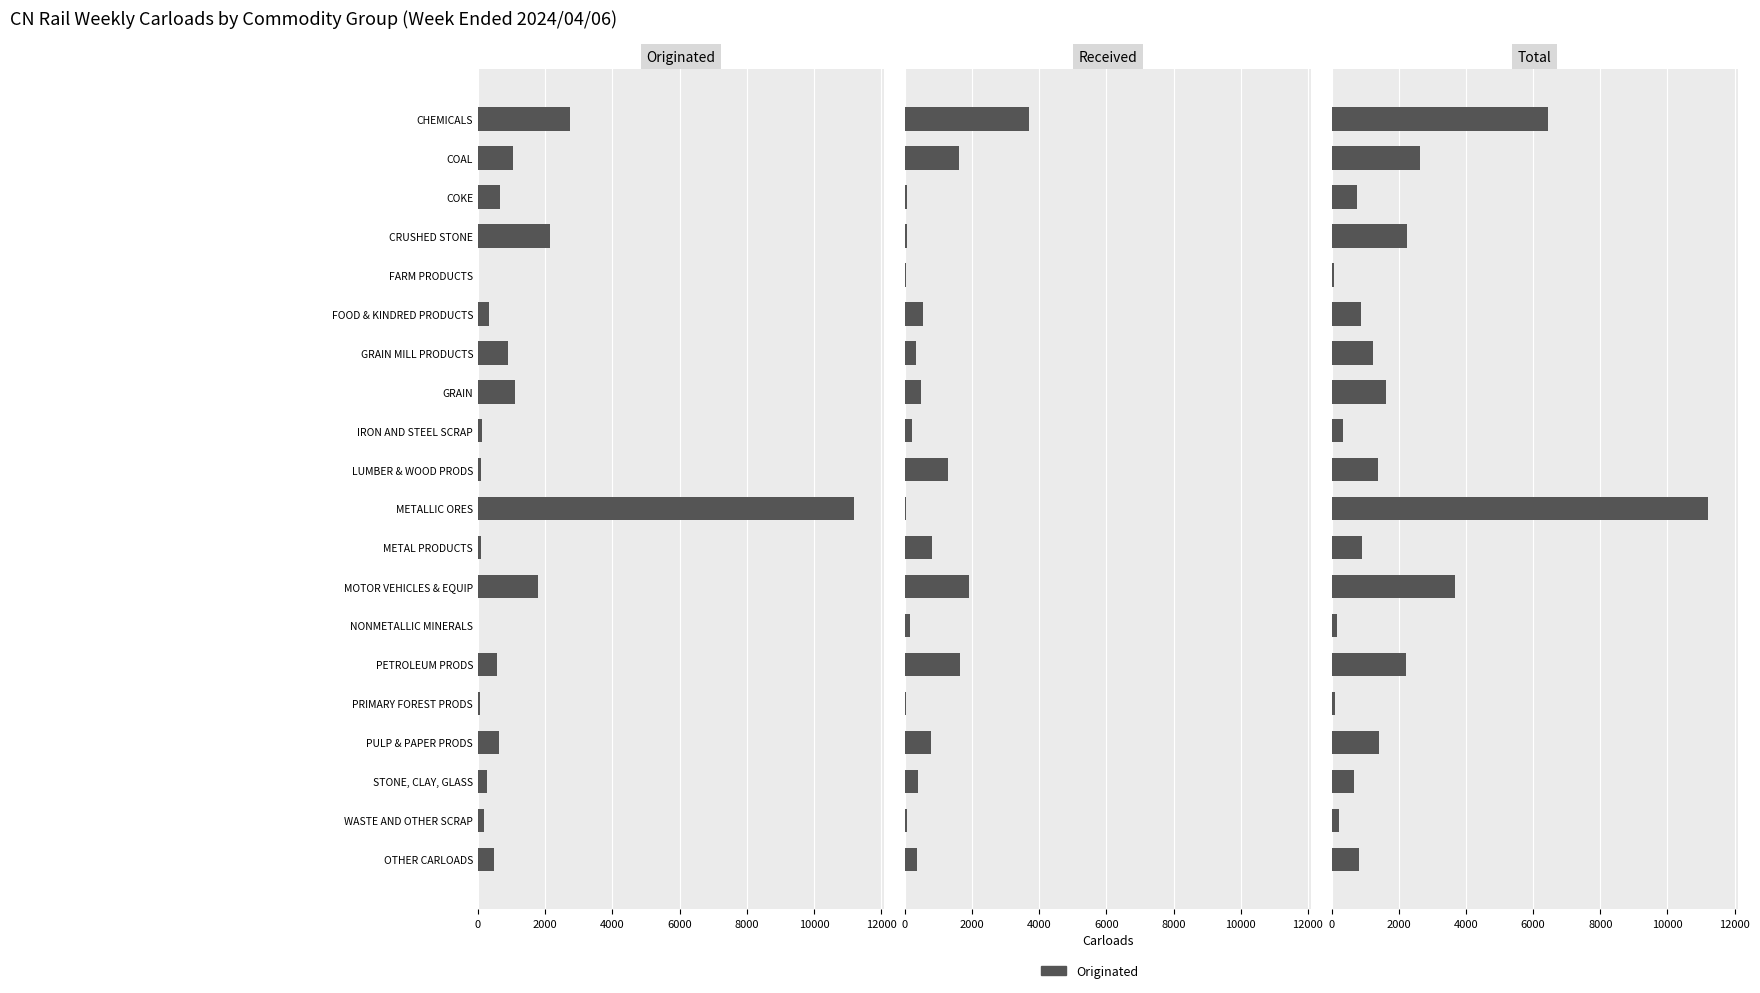

At how many categories does at least one series exceed 2554?

4